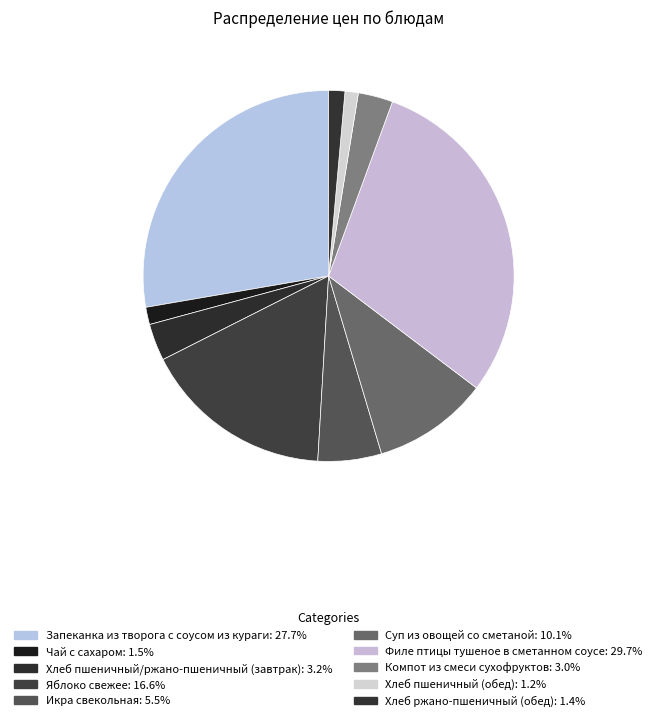

True or false: Запеканка из творога с соусом из кураги accounts for 28% of the total.

True